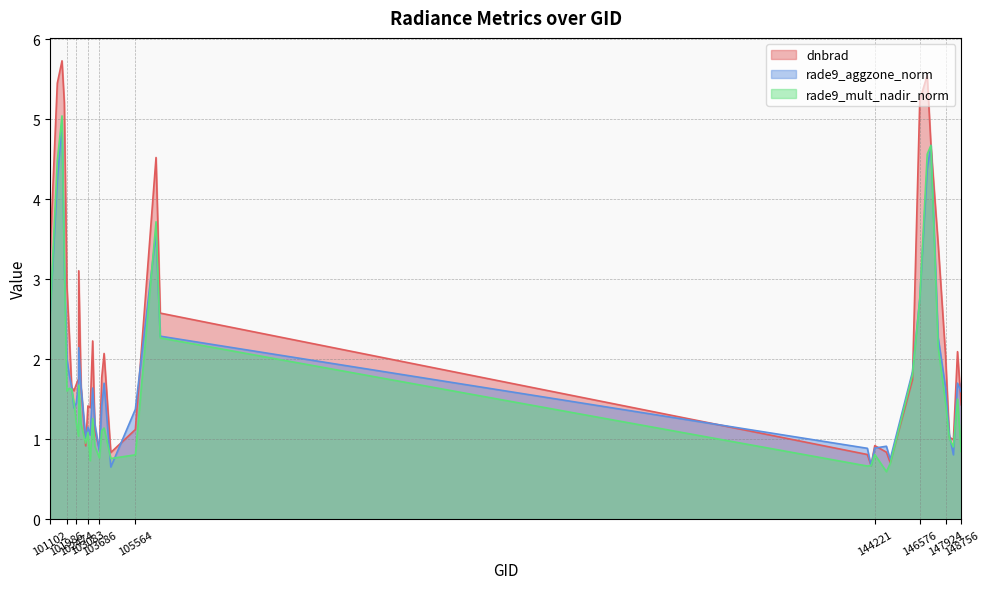

True or false: rade9_mult_nadir_norm and dnbrad cross at least once.

True